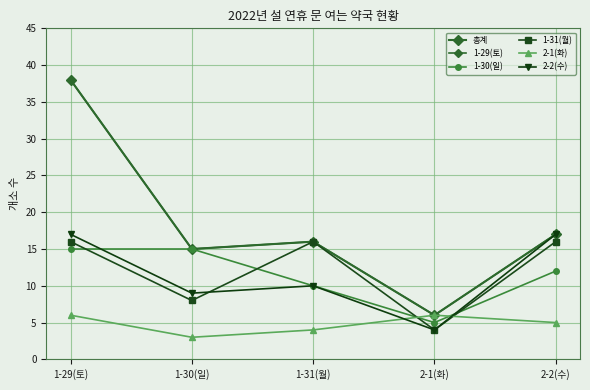

How many lines are shown in the chart?

6